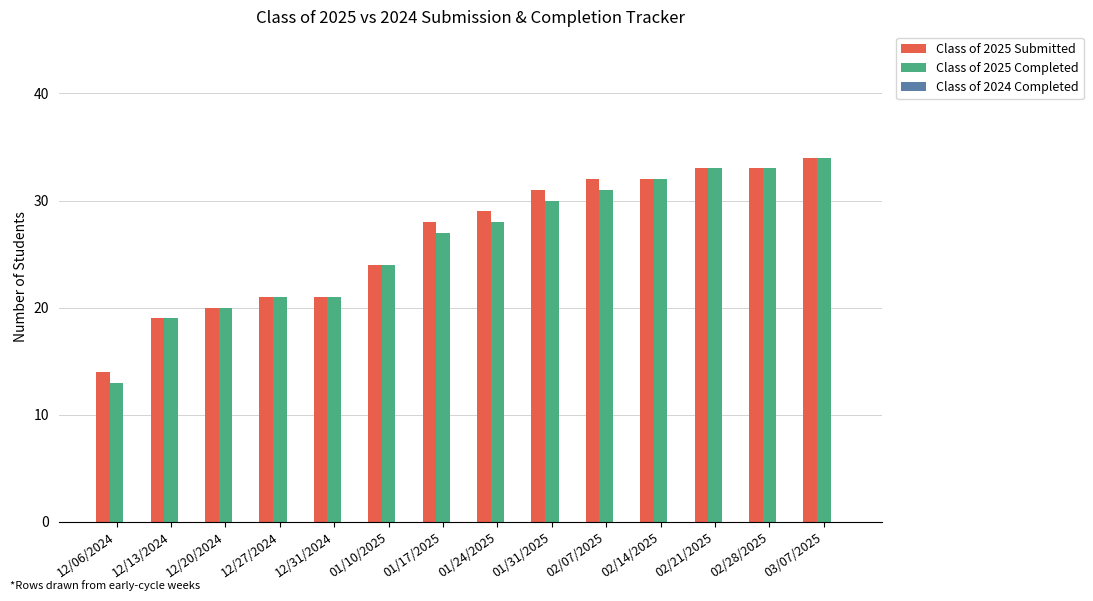

Which series has the widest spread of values?

Class of 2025 Completed